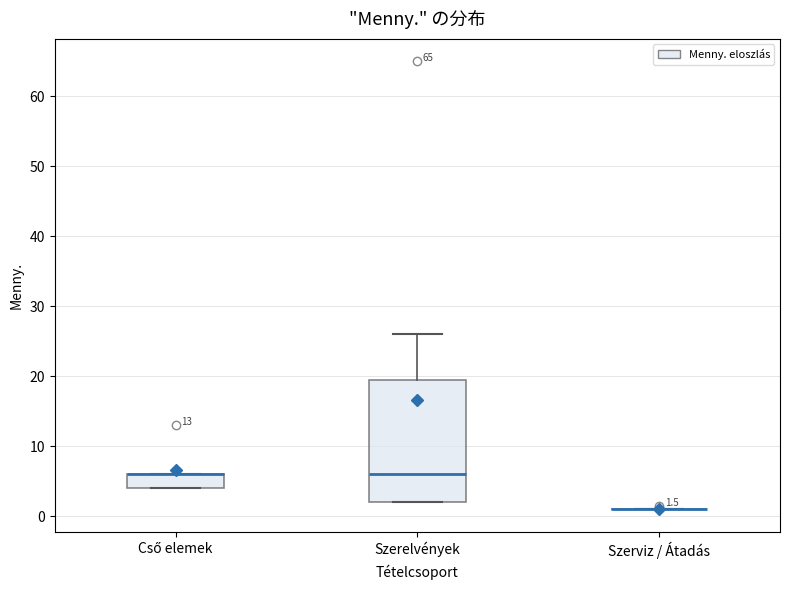

Comparing the boxes themselves (not the whiskers), which one is the tallest?

Szerelvények